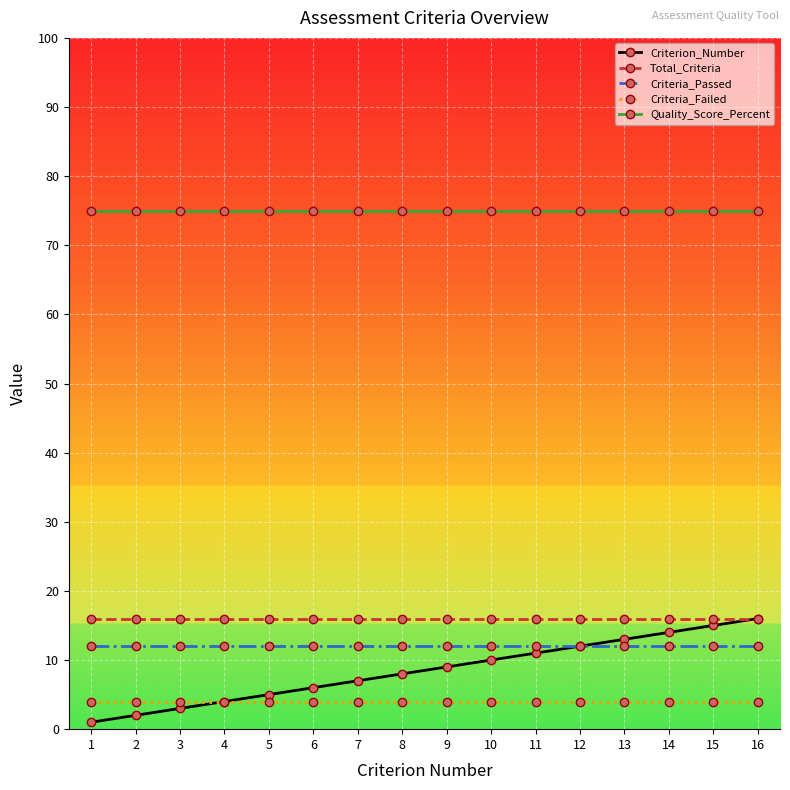

The Quality_Score_Percent series shows 75 at 11. True or false?

True